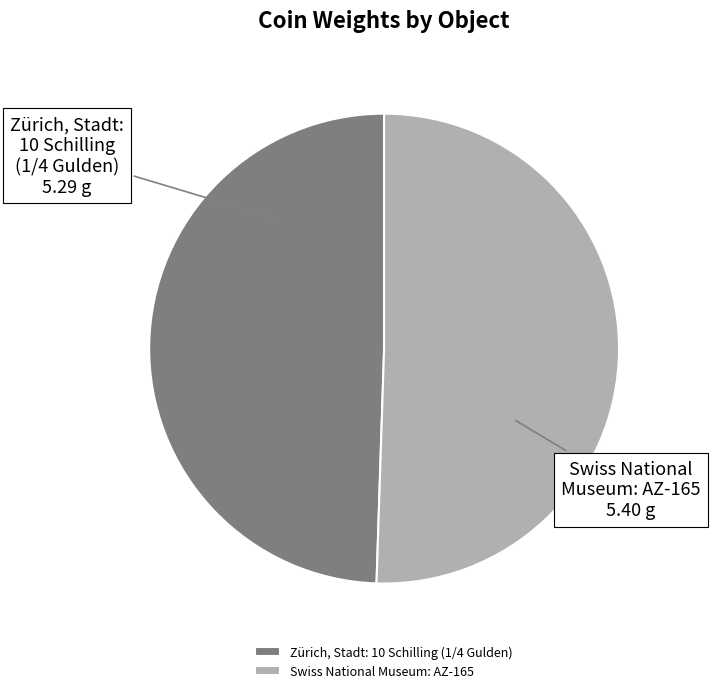

Count the number of slices in the pie.

2